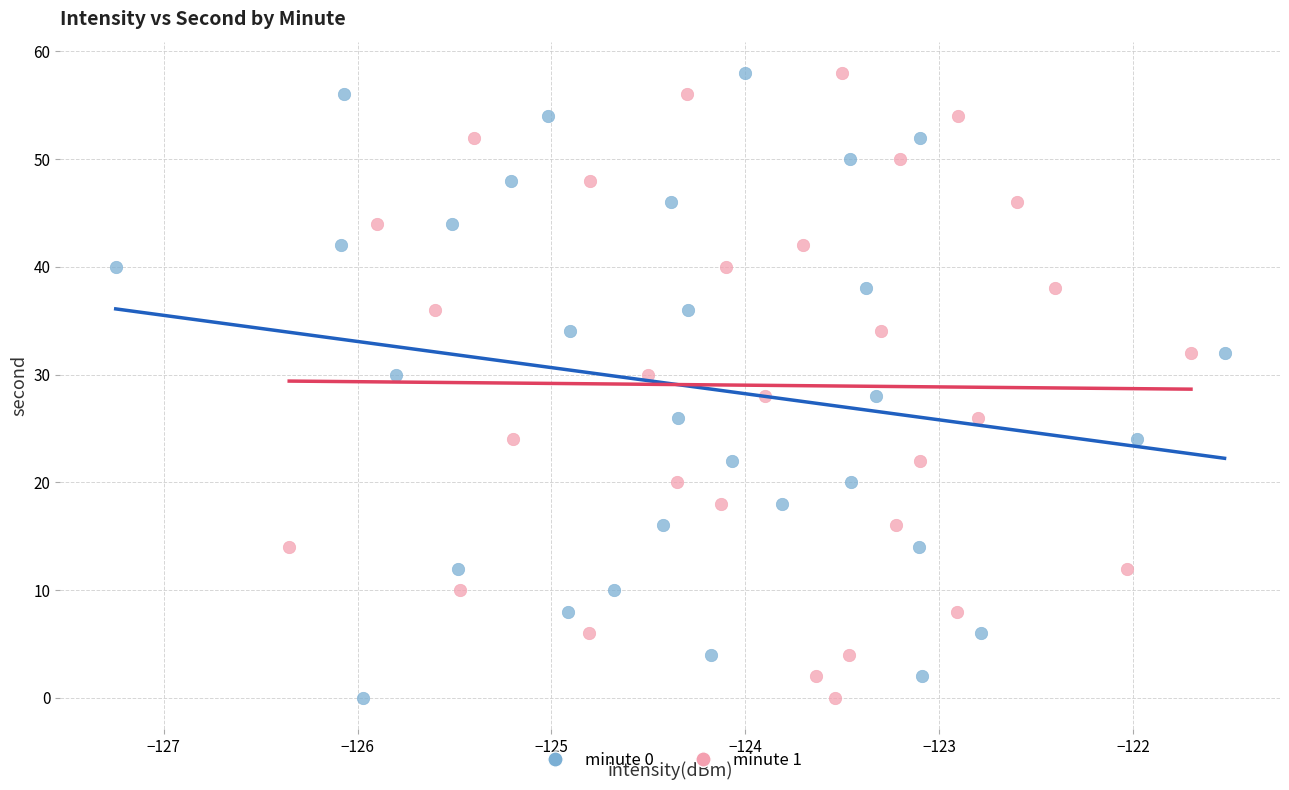

What are all the series names shown in the legend?

minute 0, minute 1